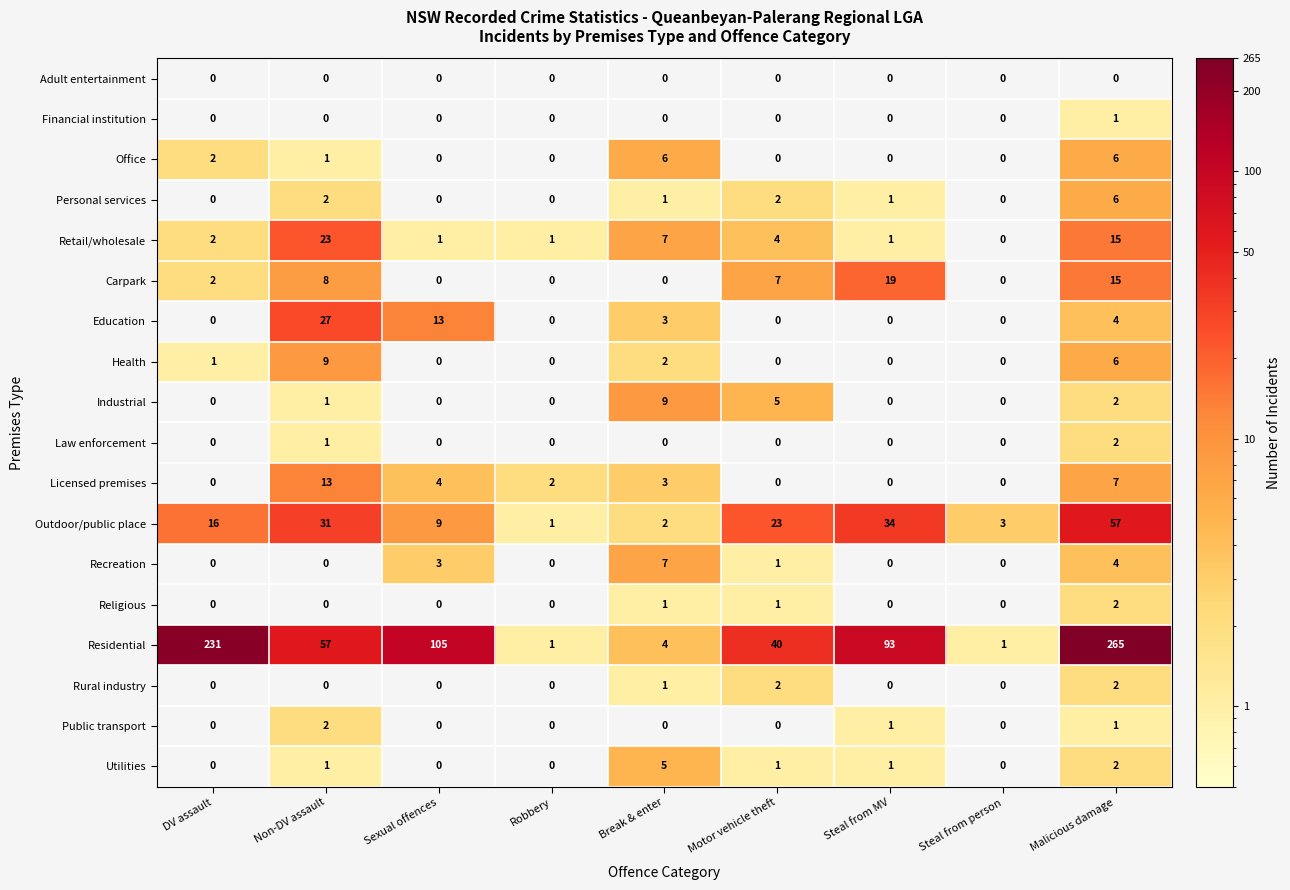

At which label is Retail/wholesale closest to 11?

Break & enter